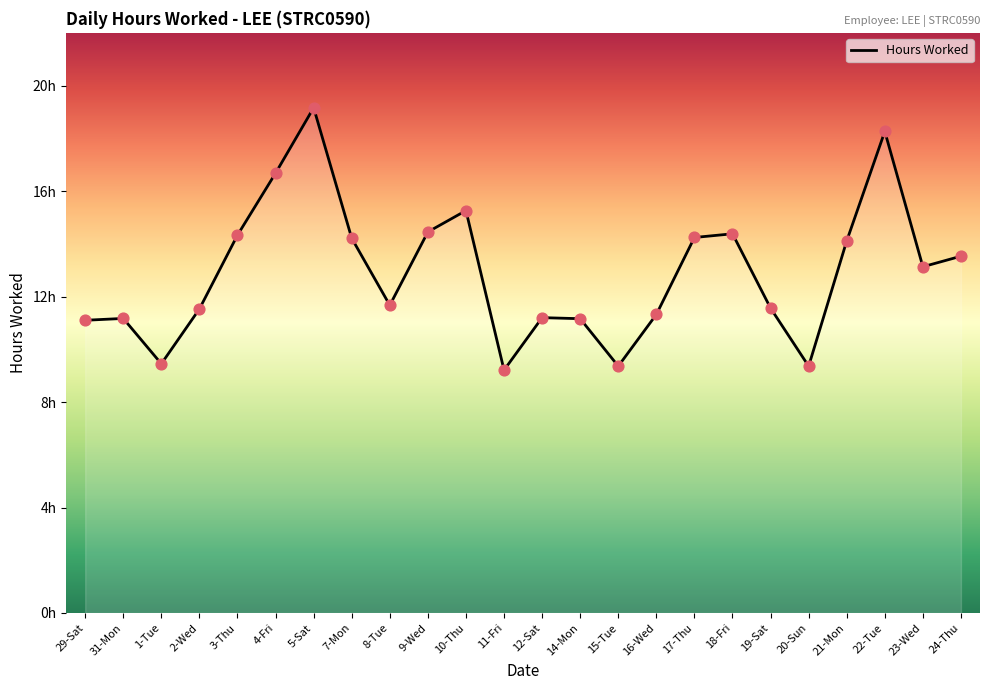

What is the change in value from 31-Mon to 19-Sat?

+0.4